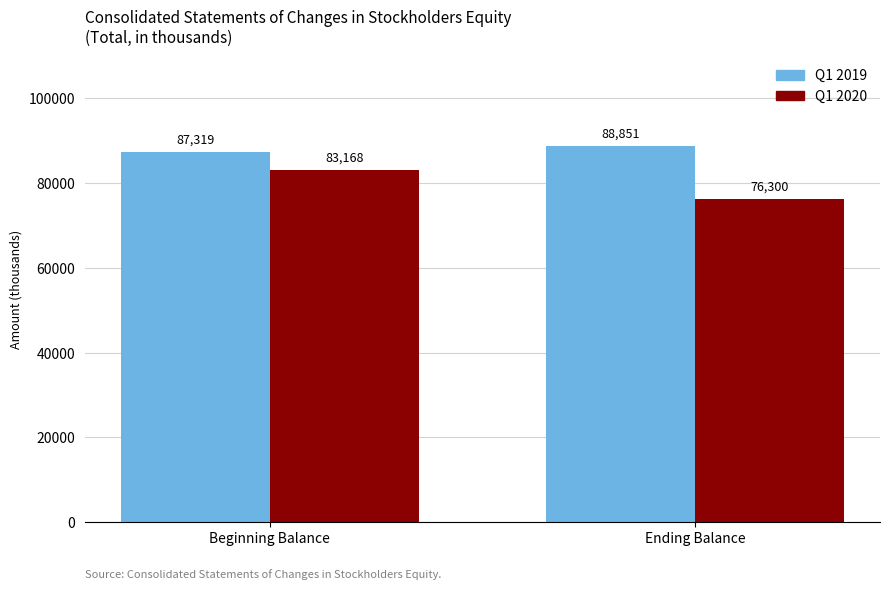

What is the highest value of the Q1 2020 series?

83168